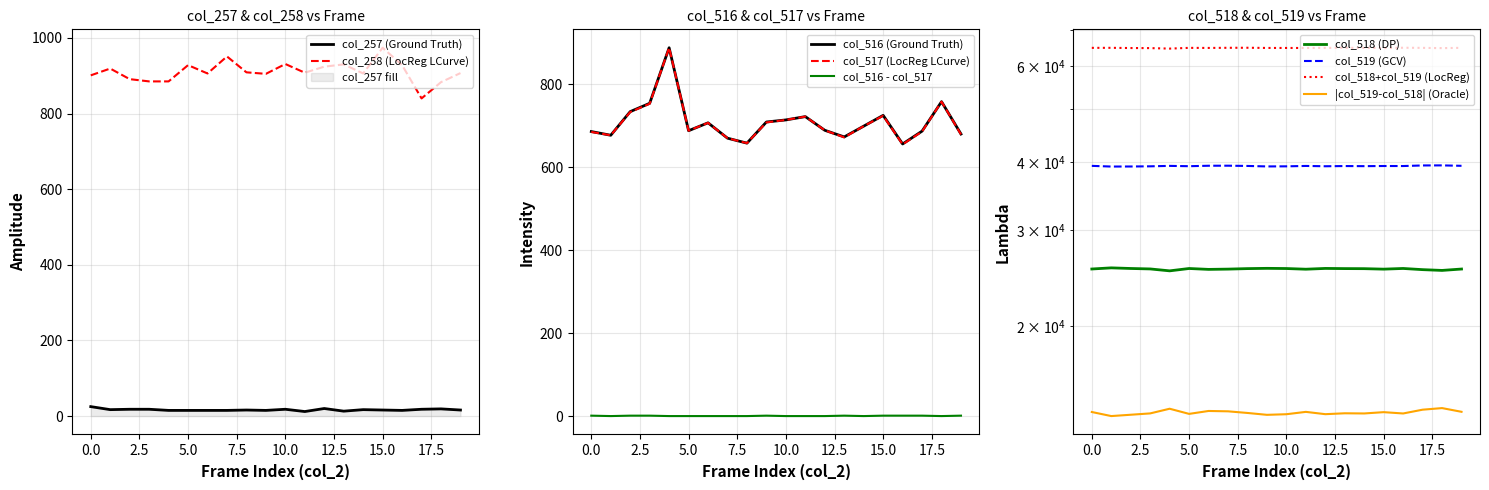

Is the value of col_517 at 51381 greater than the value of col_516 at 51375?

No